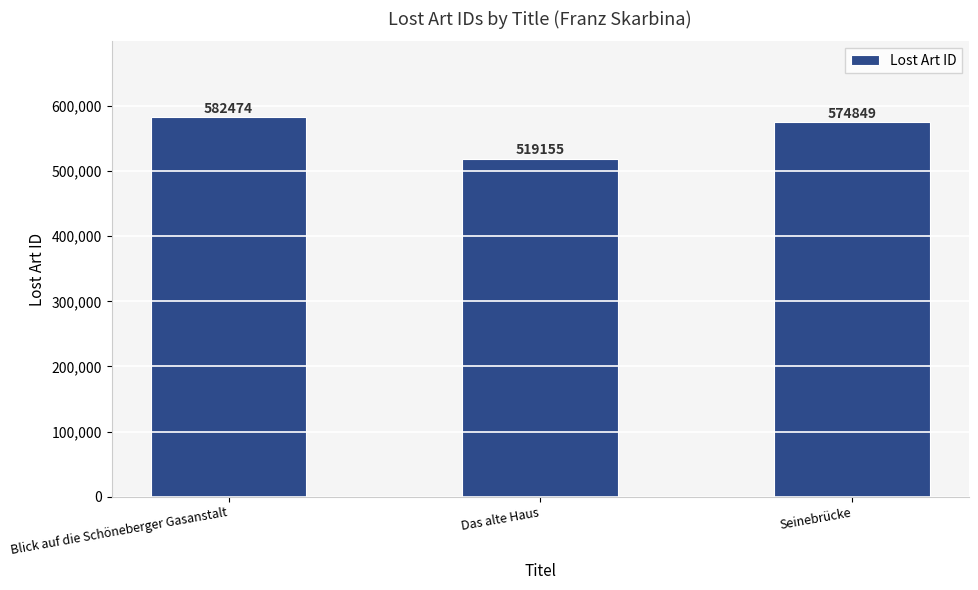

Reading left to right, list all the values displayed in this chart.

582474	519155	574849